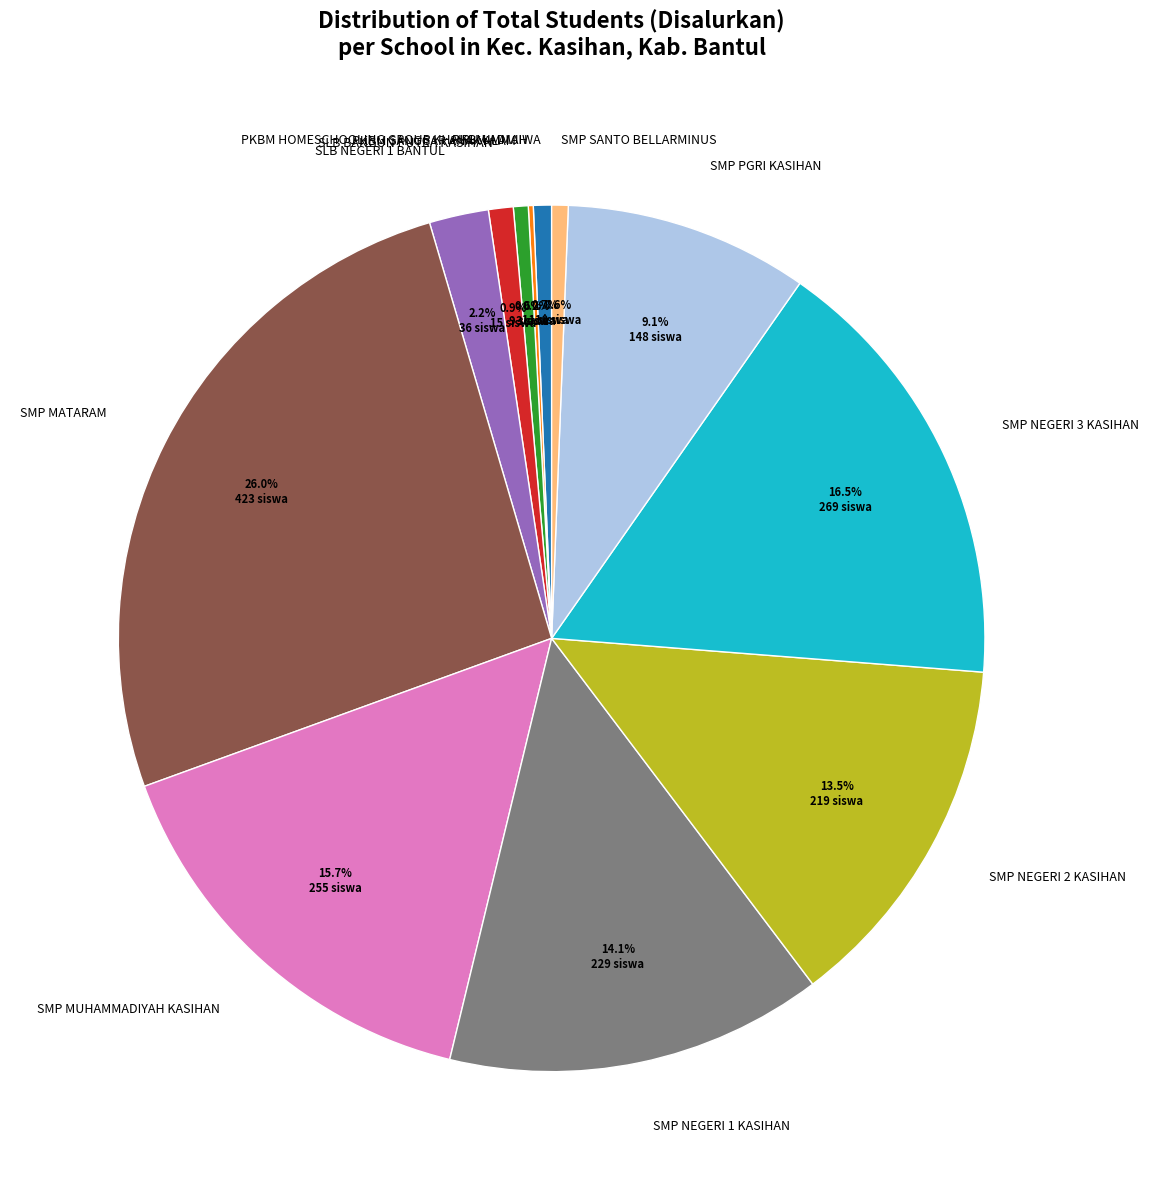

Is the sum of SLB NEGERI 1 BANTUL and SMP SANTO BELLARMINUS greater than half?

No